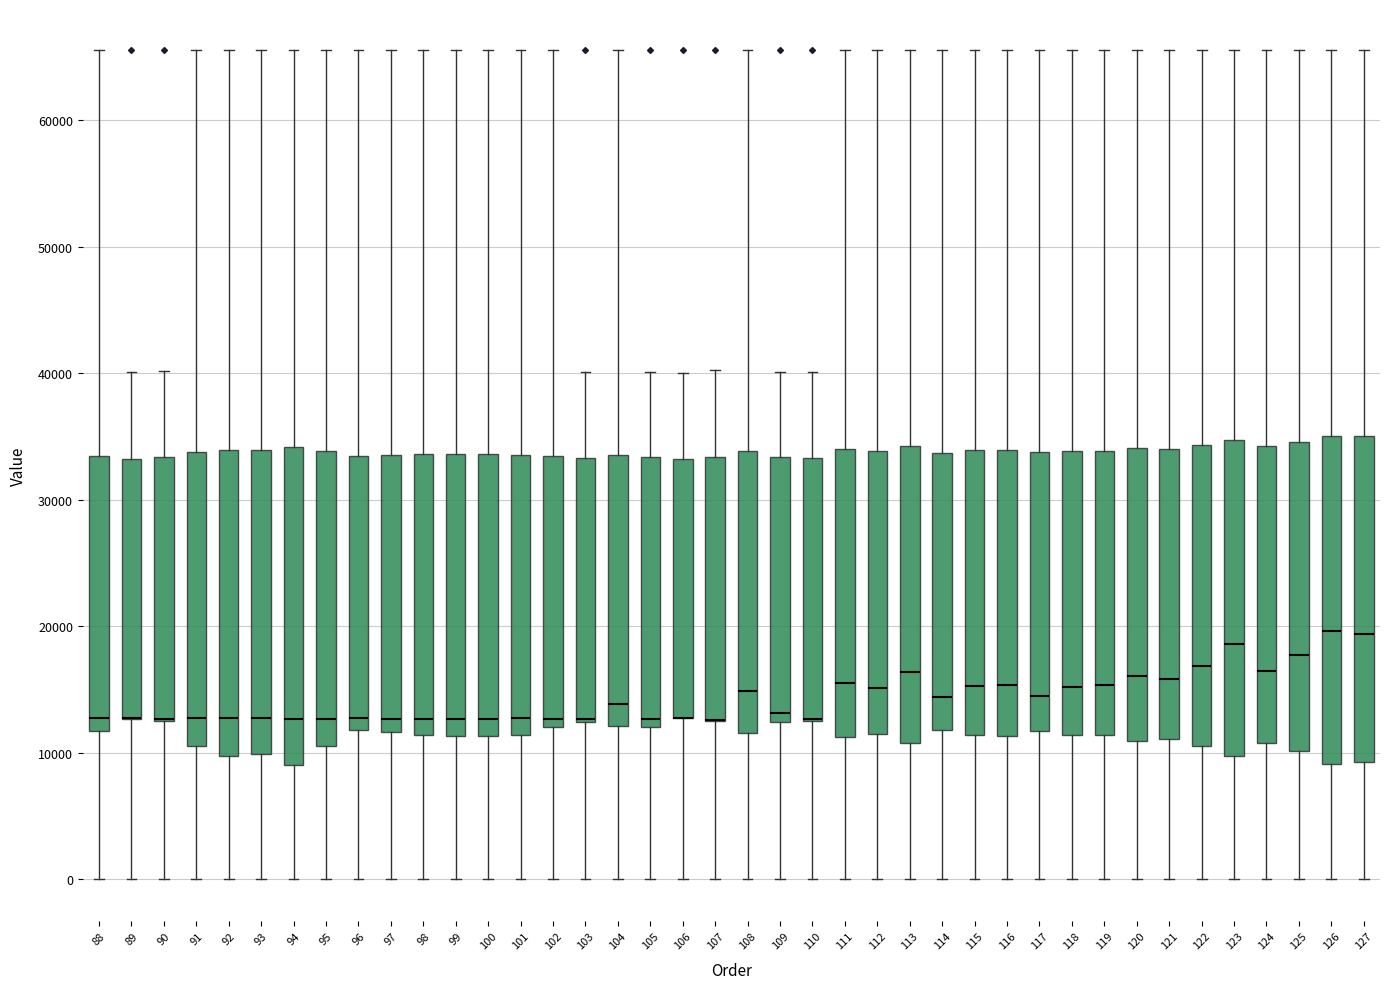

Where is the upper edge of the box at x = 97 on the y-axis? The values are not printed on the chart, so give them approximately, as read against the axis.

34000